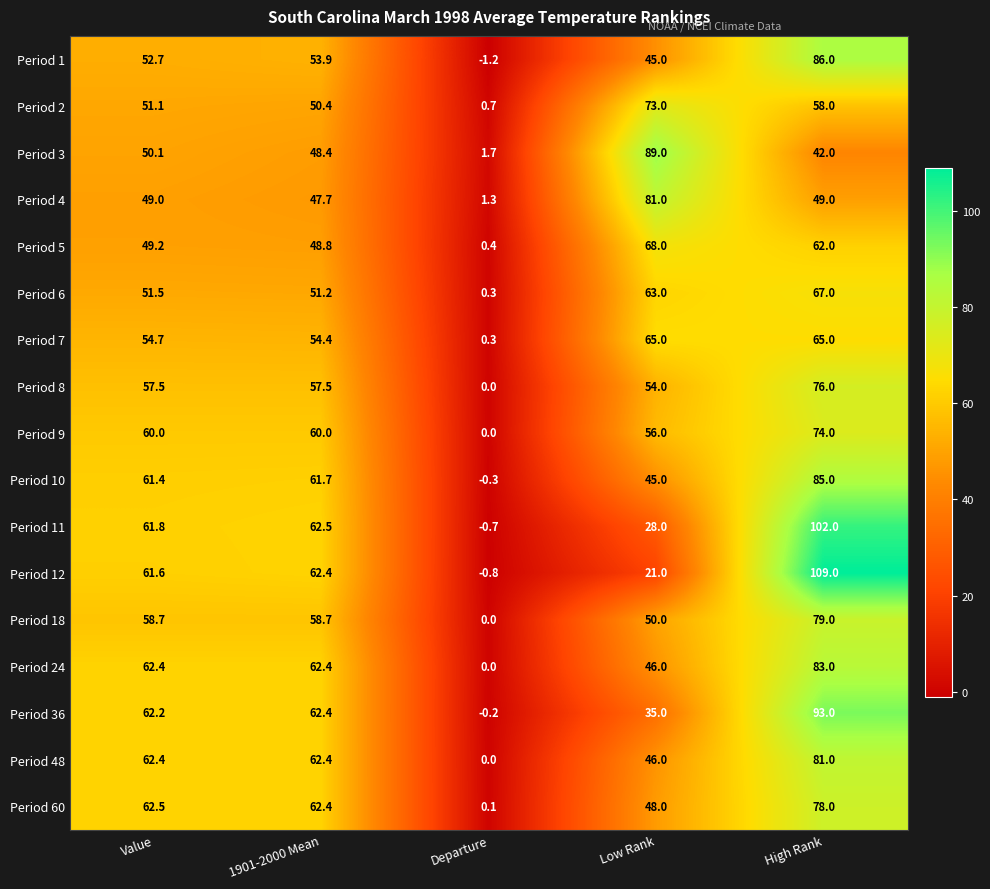

What is the total value across all series at High Rank?

1289.0